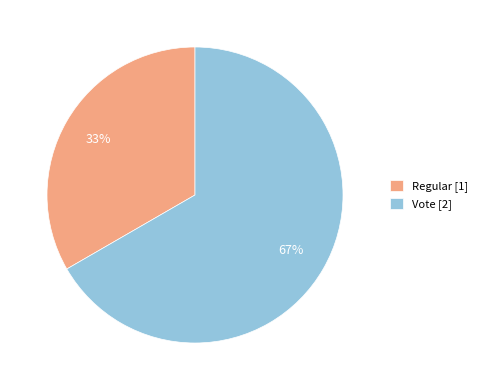

Is there a majority slice in this chart?

Yes